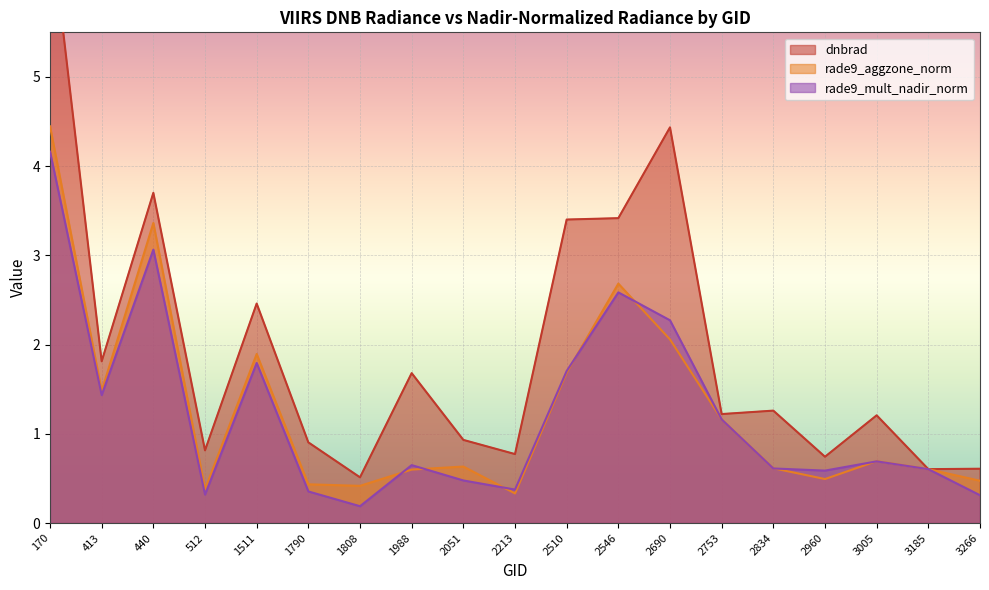

What is the difference between the rade9_mult_nadir_norm values at 1808 and 2834?

0.4